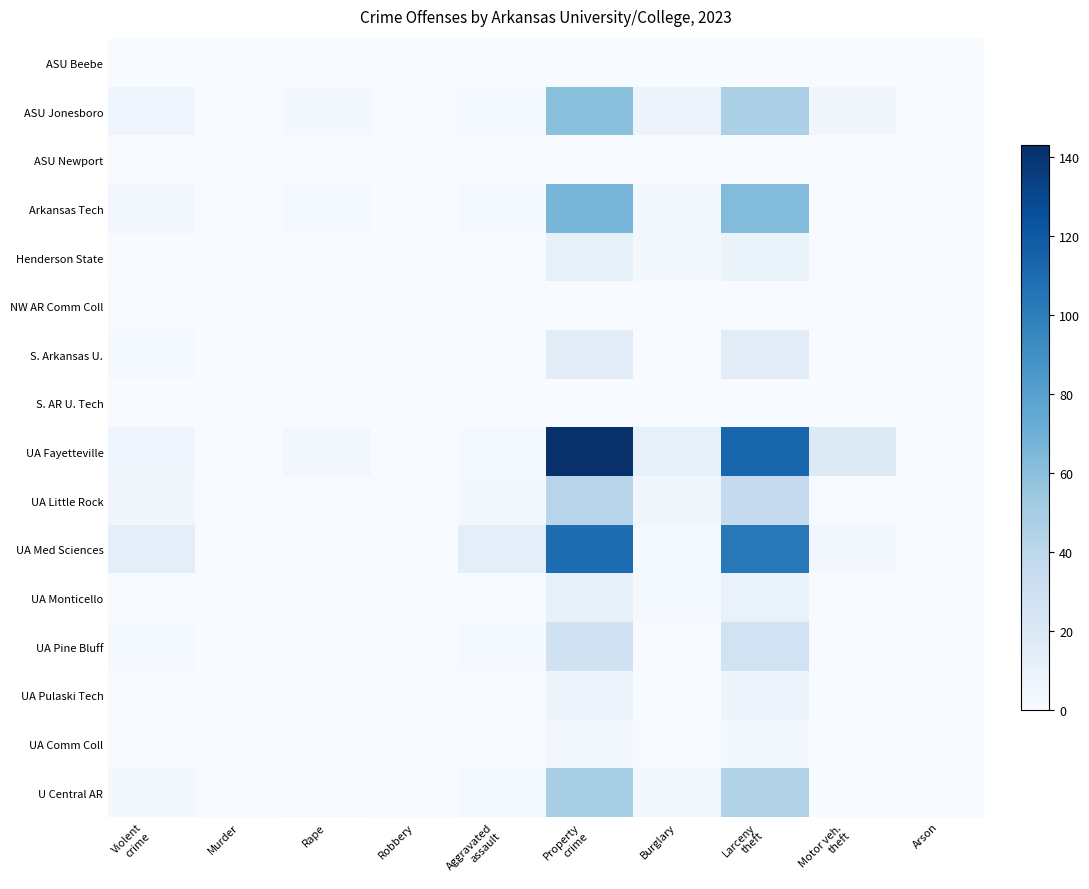

List the series in order of their peak value, highest first.

UA Fayetteville, UA Med Sciences, Arkansas Tech, ASU Jonesboro, U Central AR, UA Little Rock, UA Pine Bluff, S. Arkansas U., Henderson State, UA Monticello, UA Pulaski Tech, UA Comm Coll, NW AR Comm Coll, ASU Beebe, ASU Newport, S. AR U. Tech